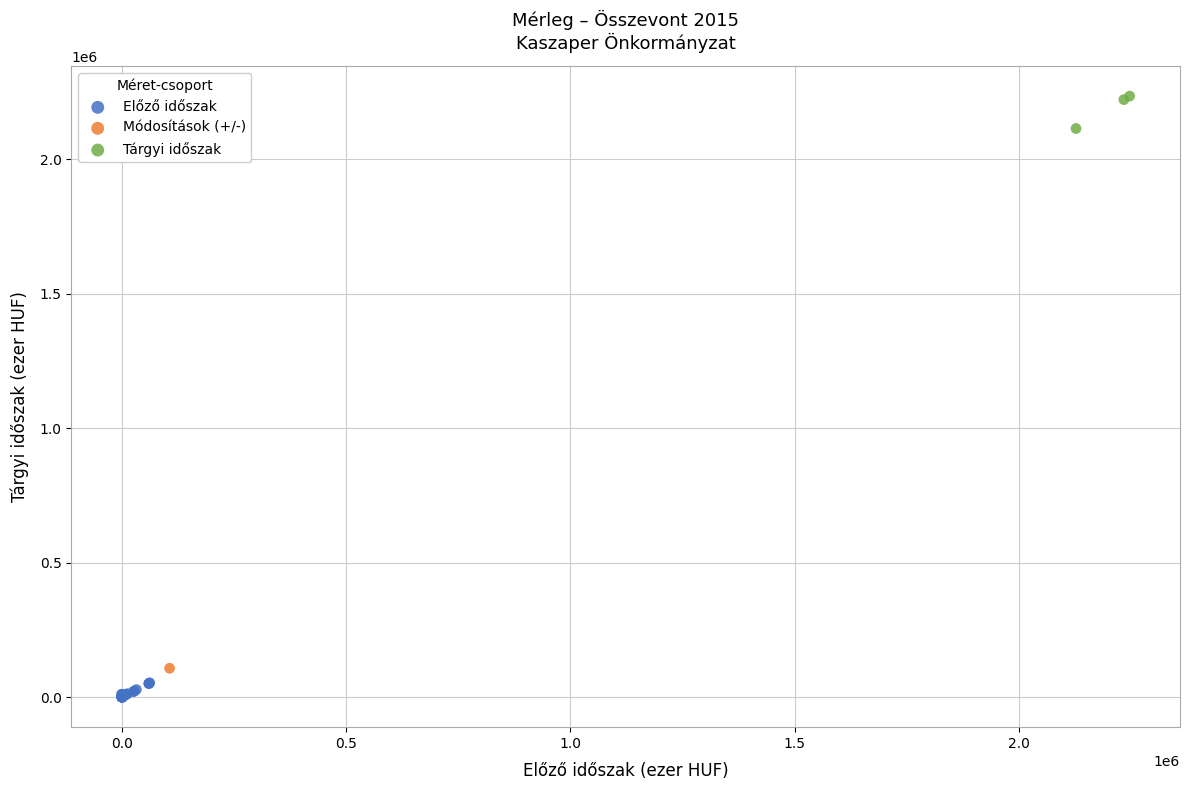

Which series reaches the maximum Y coordinate?

Tárgyi időszak